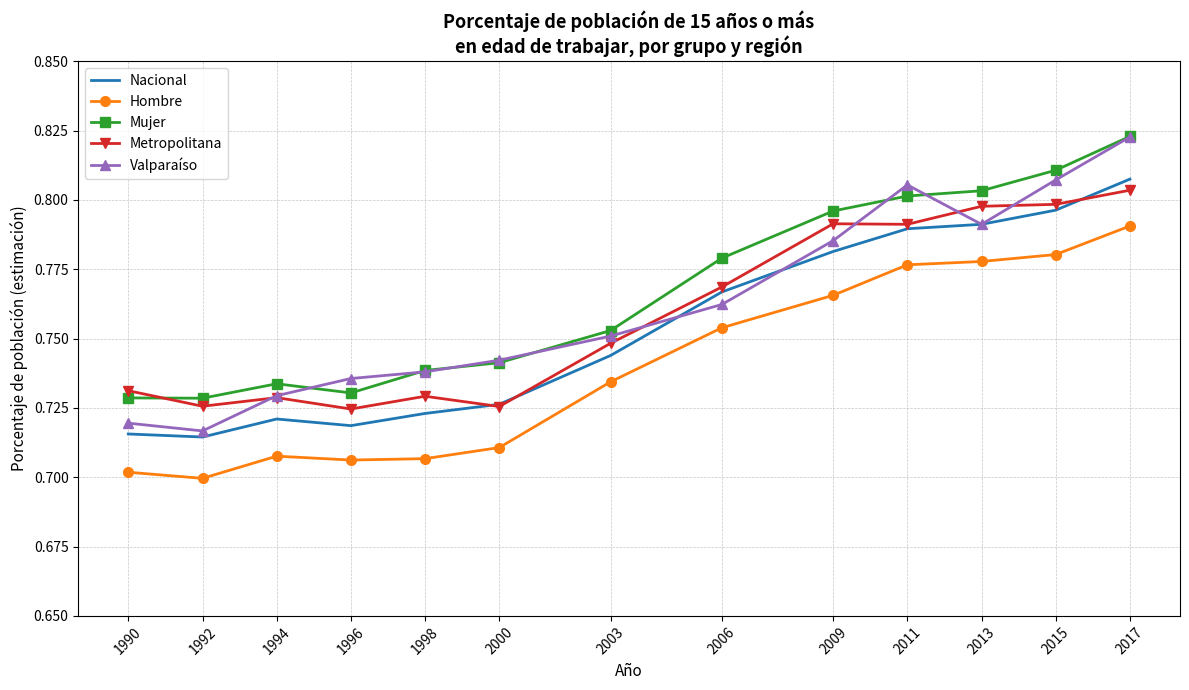

The value of Mujer at 2011 is 0.8. True or false?

True